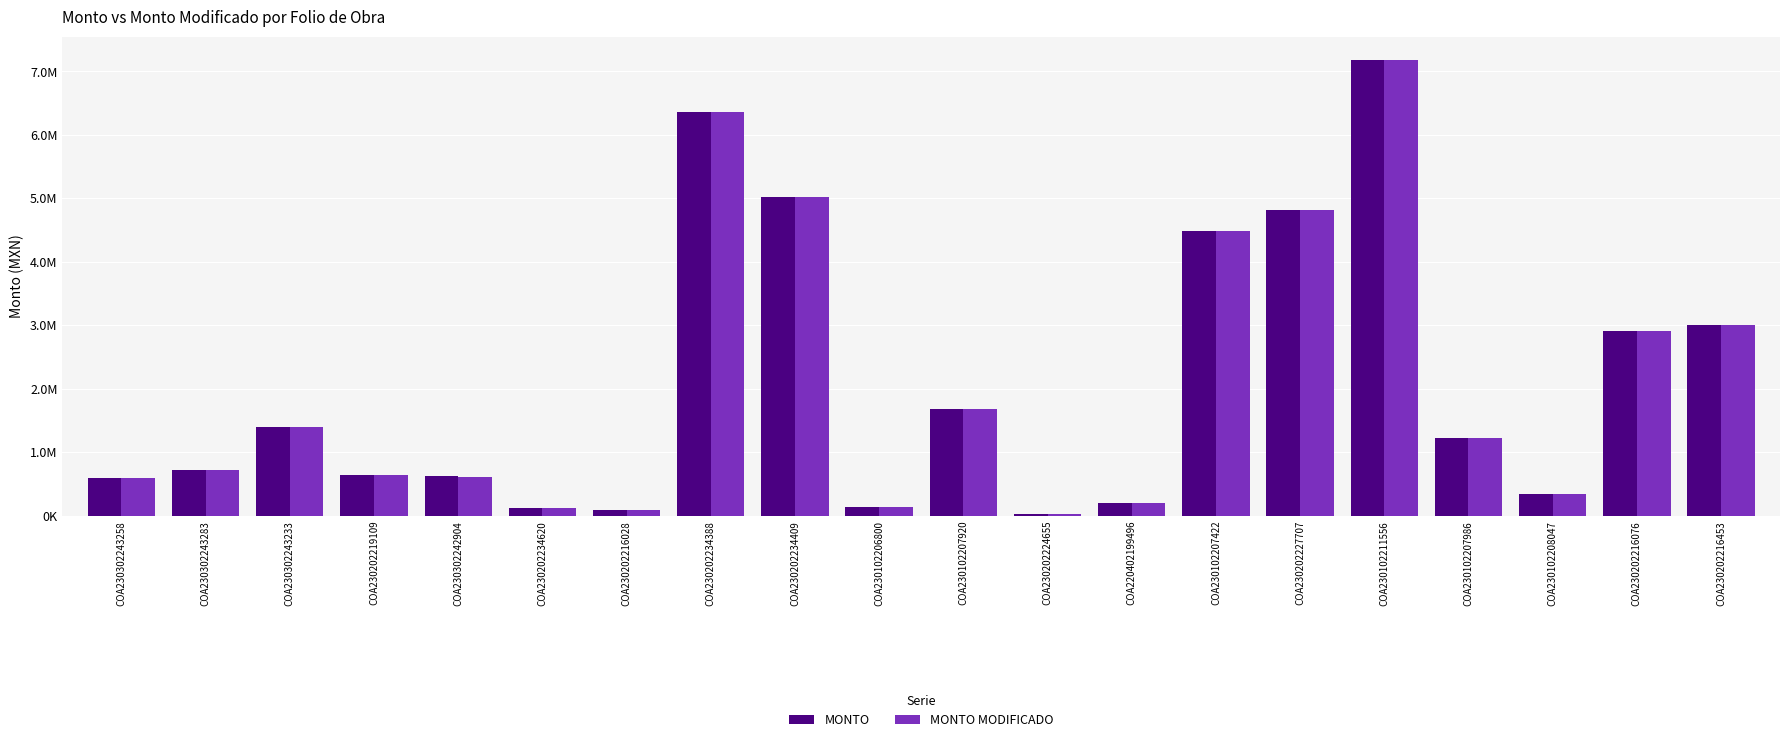

Are the bars horizontal?

No